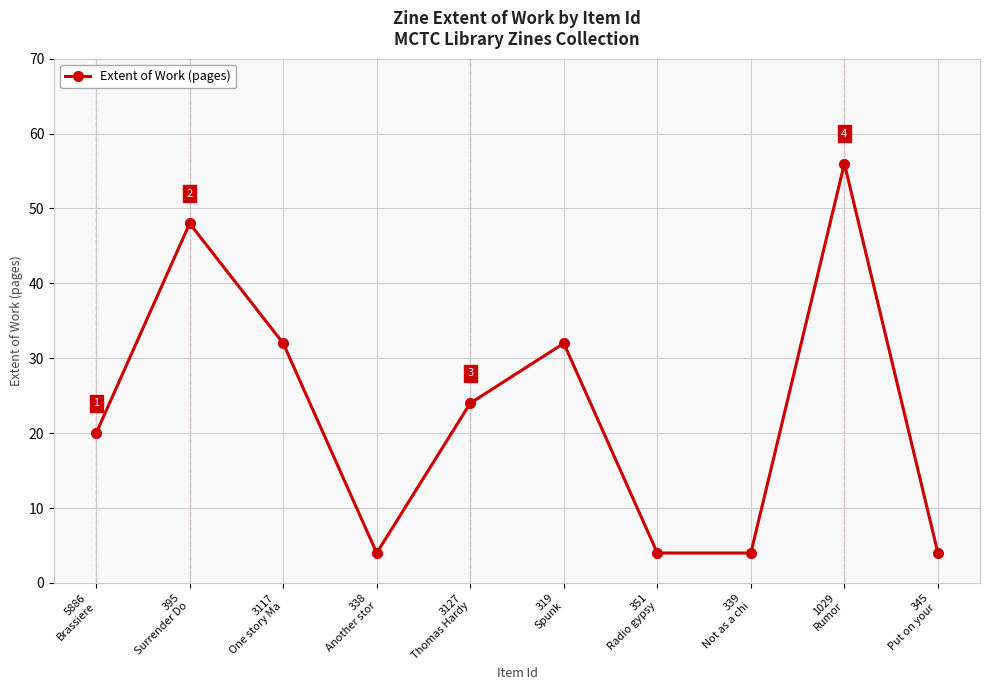

What is the sum of all values?

228